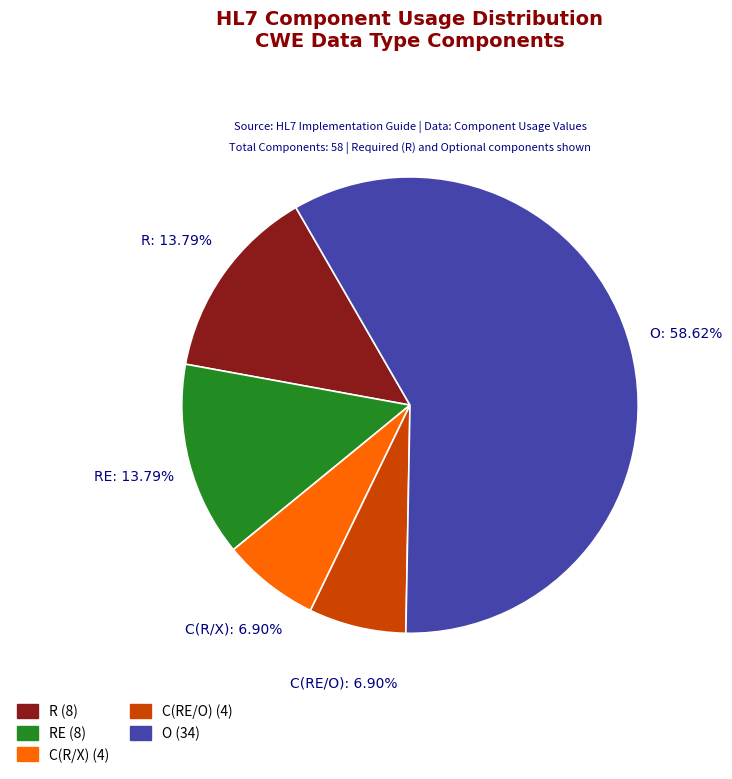

Which has a higher value, RE or C(R/X)?

RE